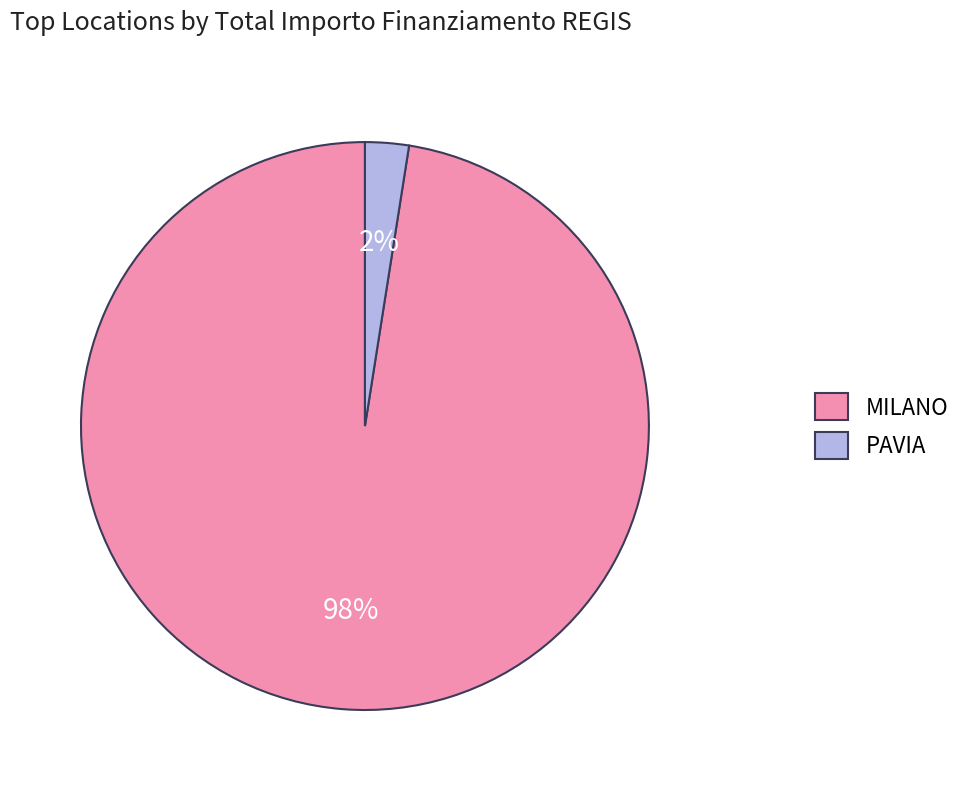

Which has a higher value, PAVIA or MILANO?

MILANO